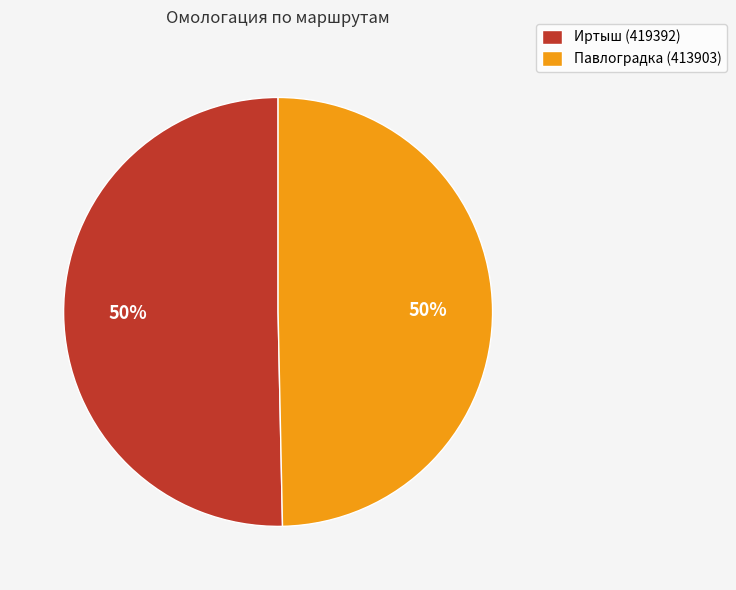

What percentage is the Иртыш (419392) slice, to the nearest percent?

50%